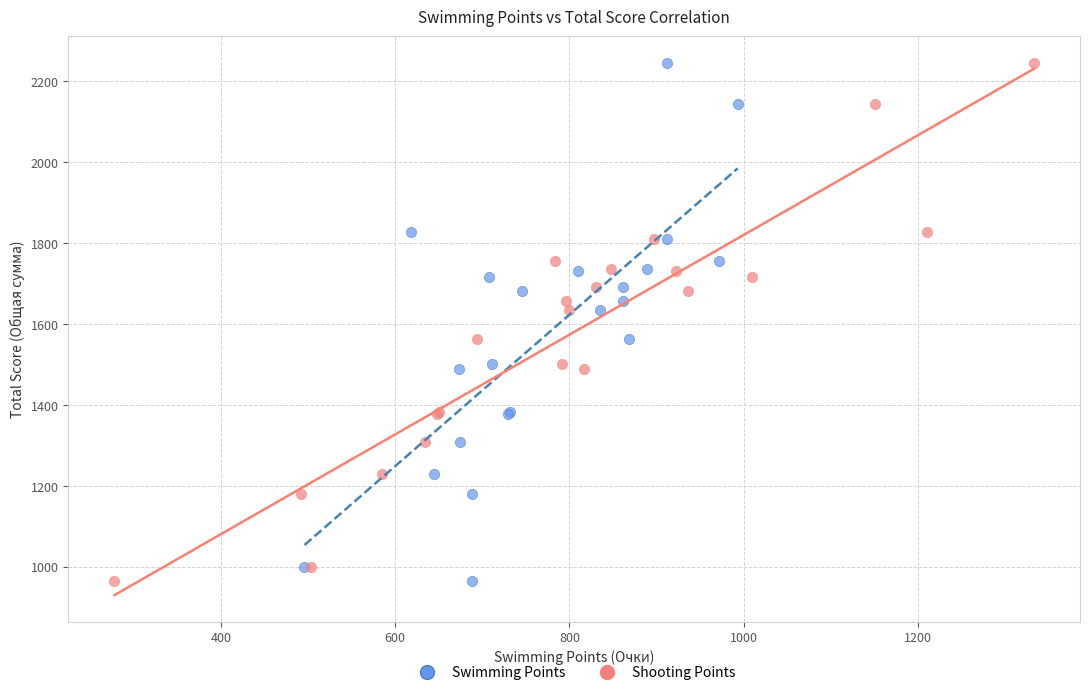

What are all the series names shown in the legend?

Swimming Points, Shooting Points